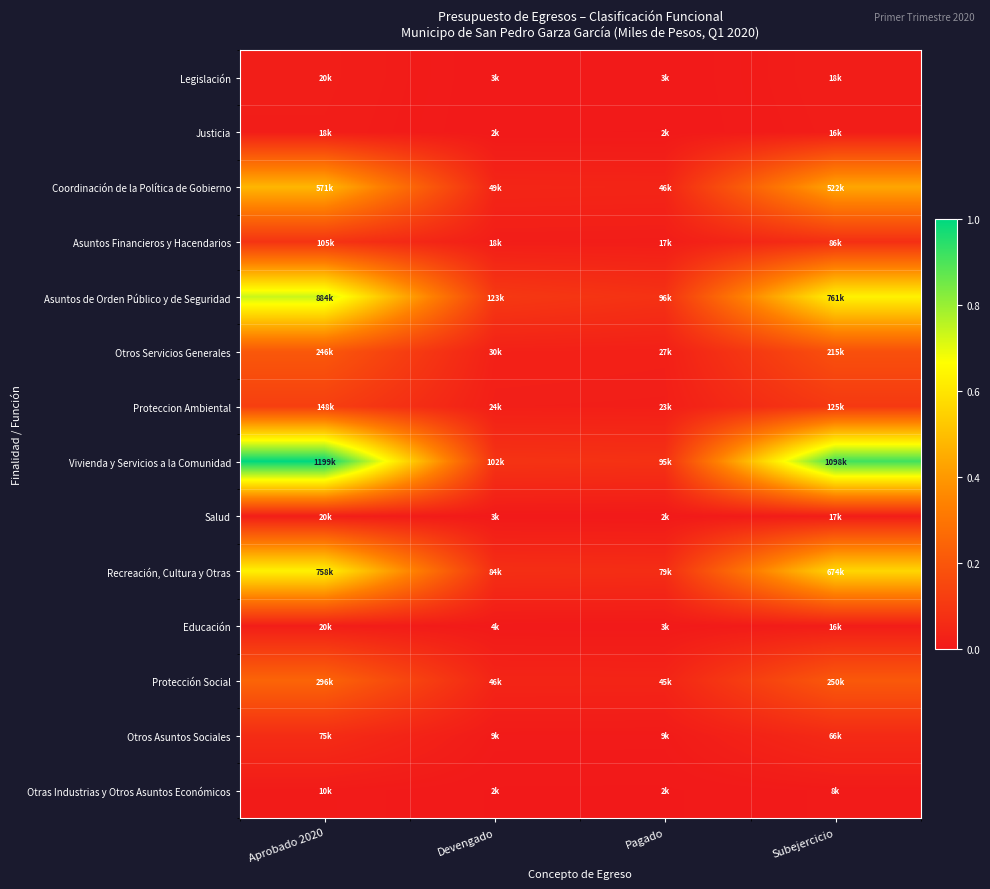

Which series has the largest total across all categories?

Vivienda y Servicios a la Comunidad